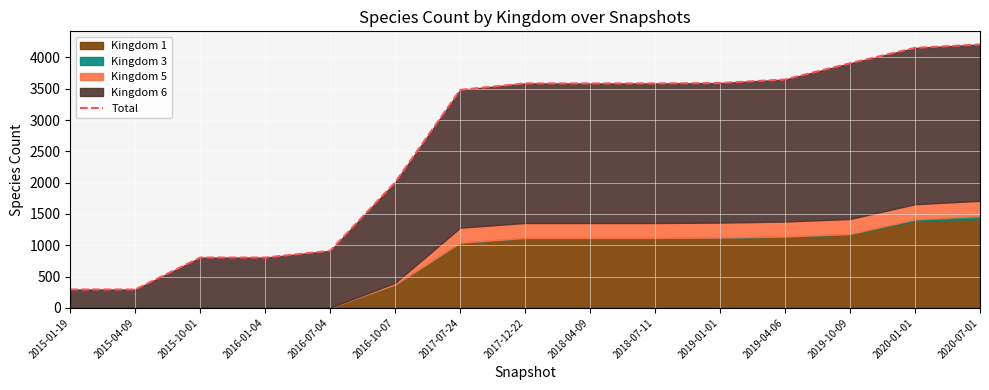

Which category has the highest value across all series?

2020-07-01